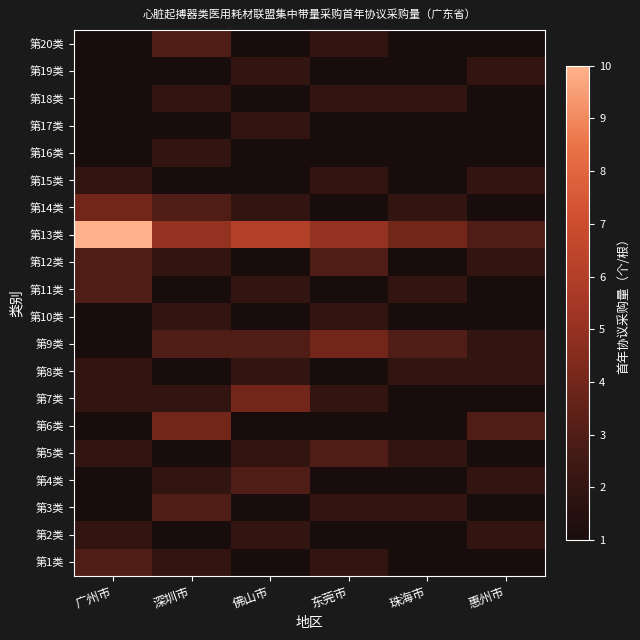

Between 惠州市 and 东莞市, which is larger?

东莞市